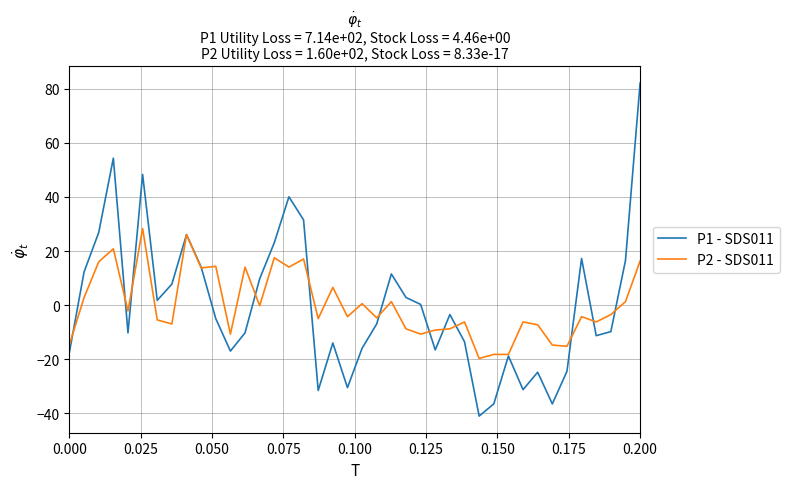

Which series ends up on top after the final intersection of P1 - SDS011 and P2 - SDS011?

P1 - SDS011